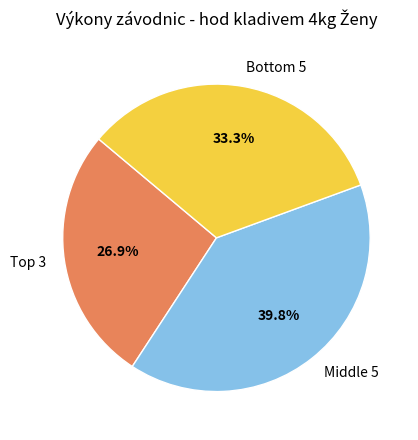

Which category has the smallest portion of the pie?

Top 3